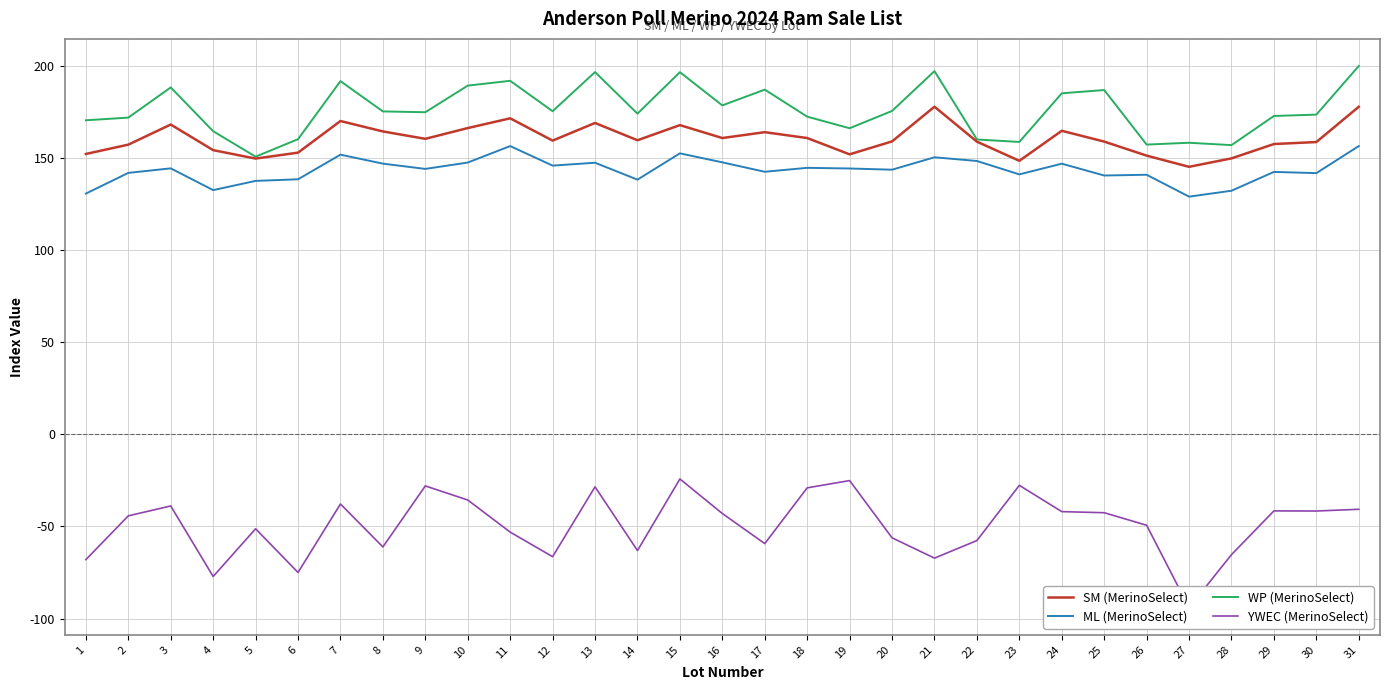

Where is the first local maximum for YWEC (MerinoSelect)?

3